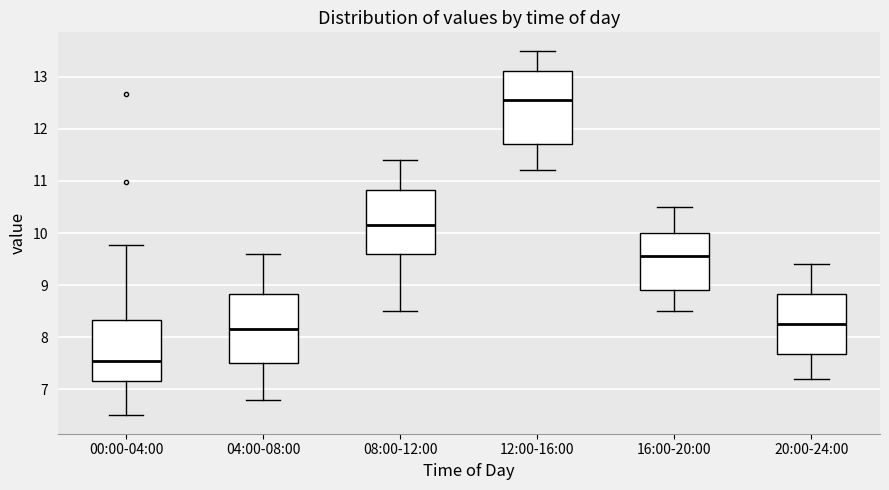

Which box's median line is the lowest?

00:00-04:00